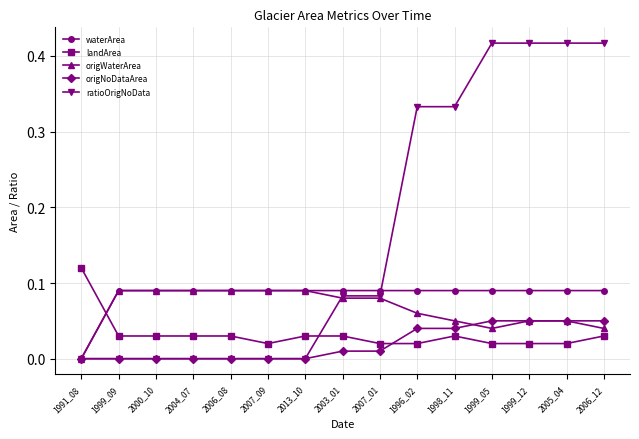

Which category has the lowest value in the origWaterArea series?

1991_08